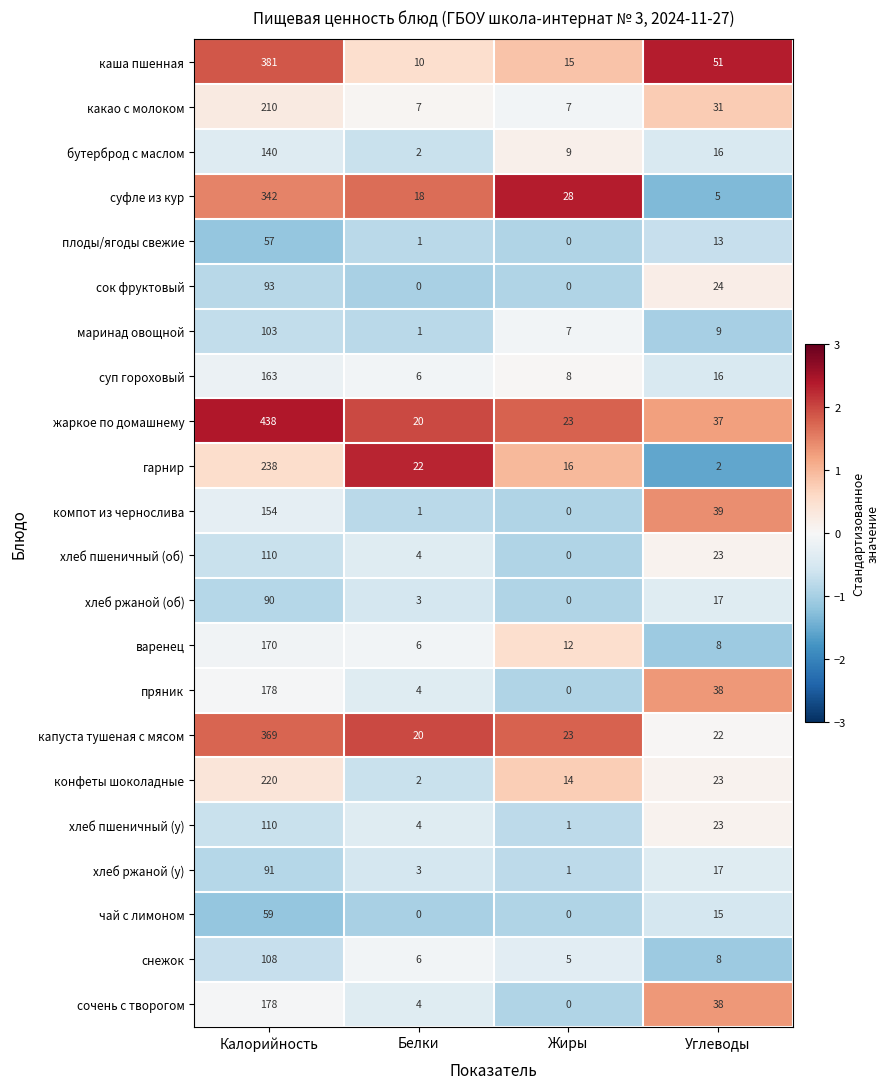

What is the approximate value of суп гороховый at Белки, to the nearest 10?

10